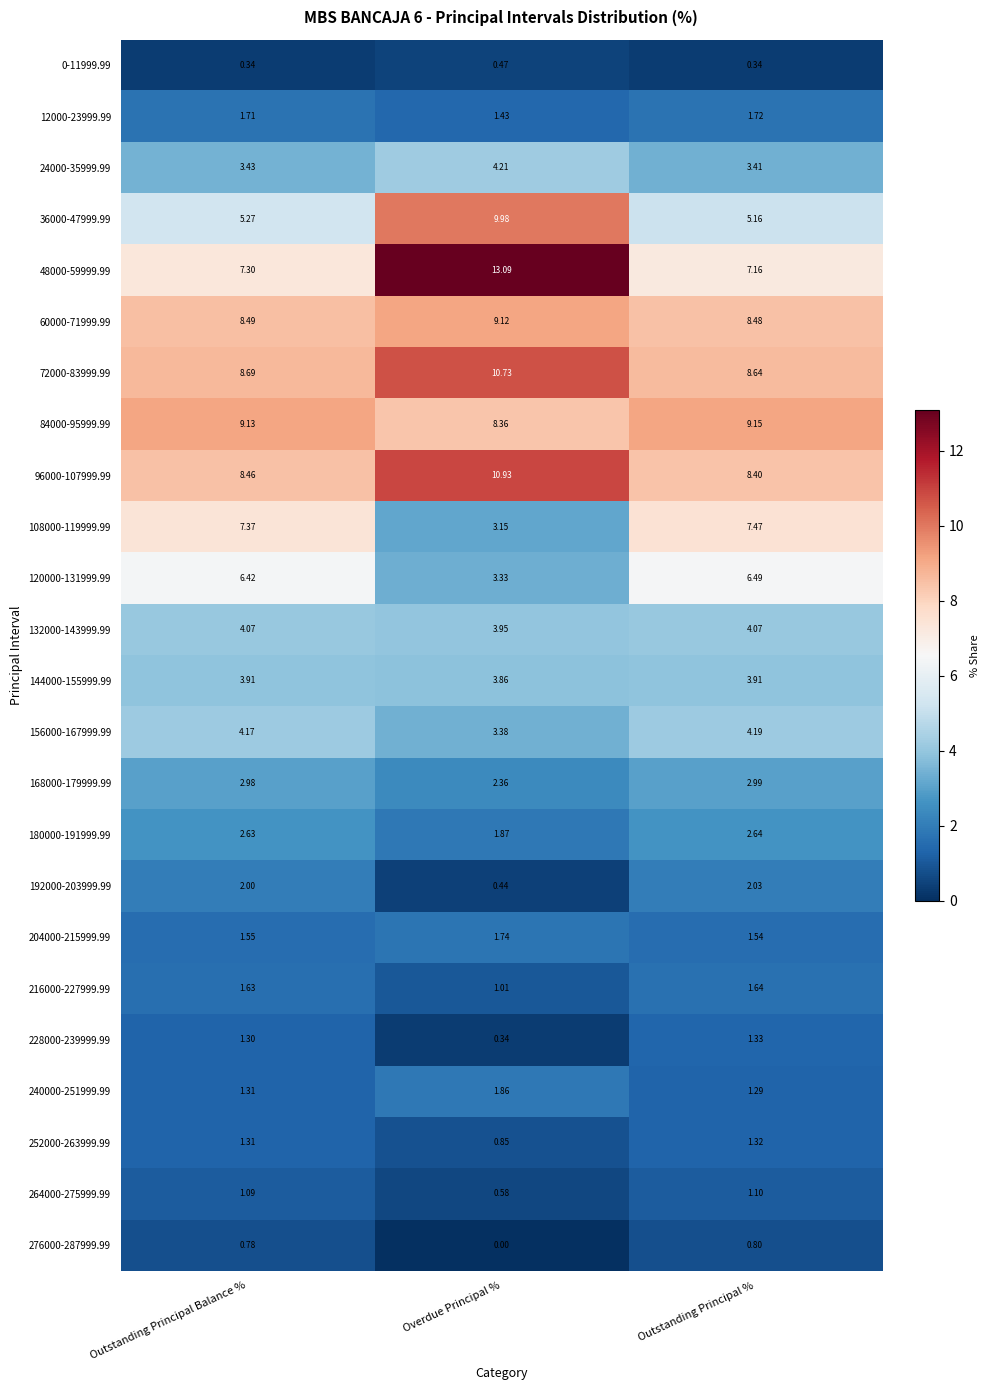

Where is 60000-71999.99 nearest to the value 8?

Outstanding Principal %